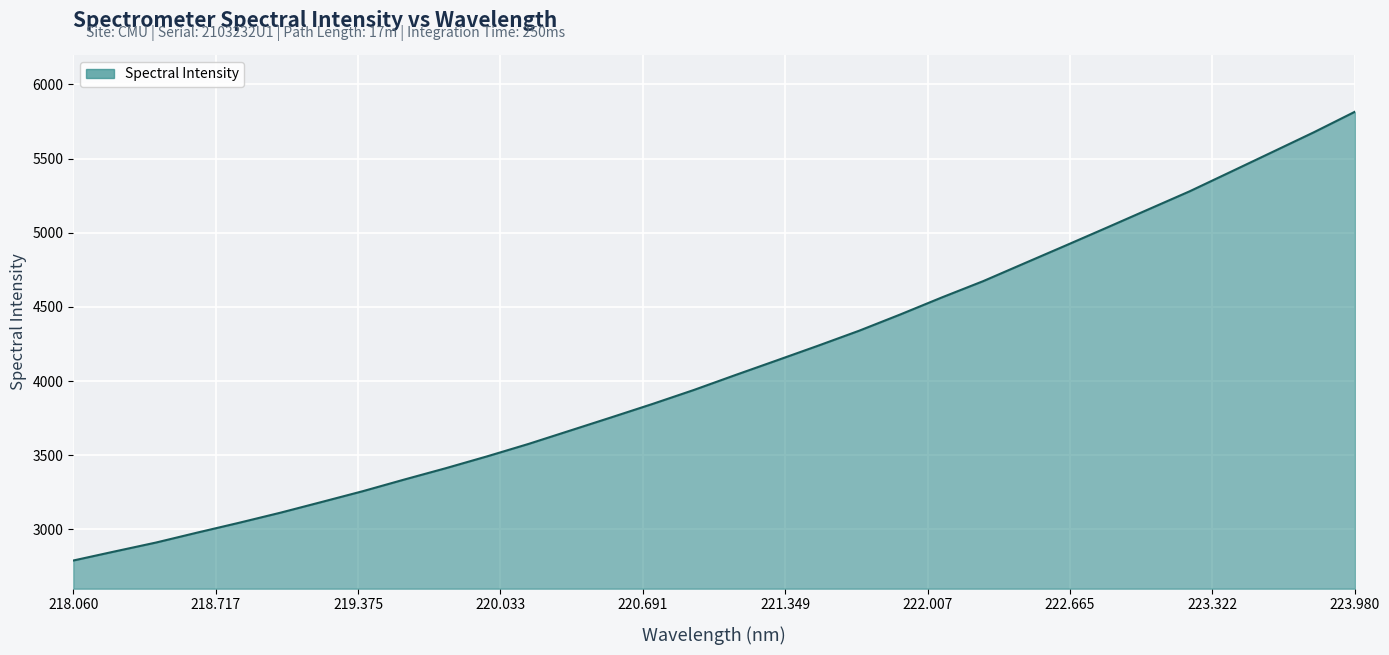

What is the difference between the maximum and minimum values?

3025.8